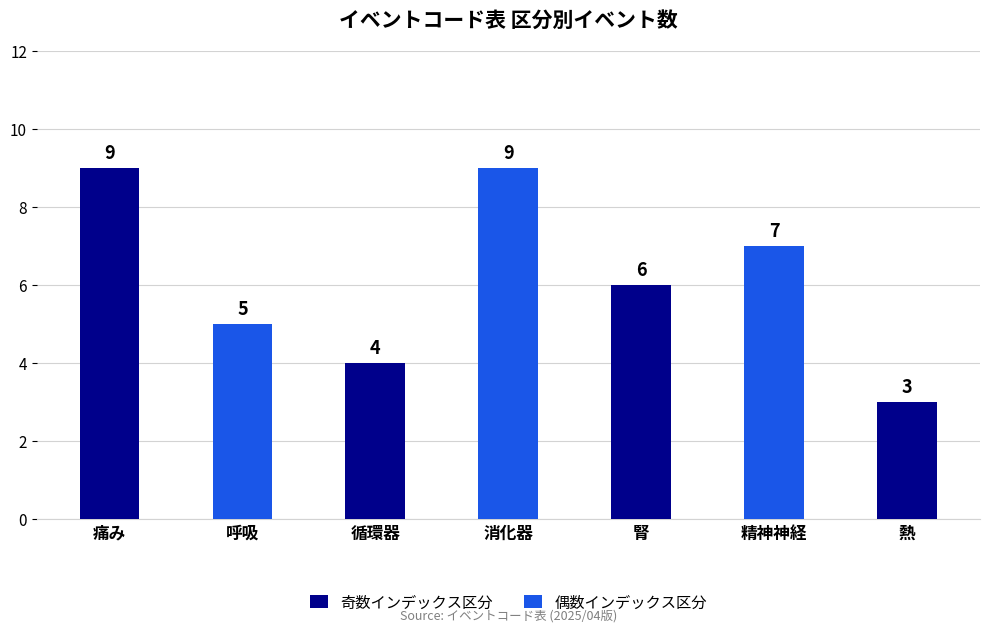

What is the difference between the values at 消化器 and 熱?

6